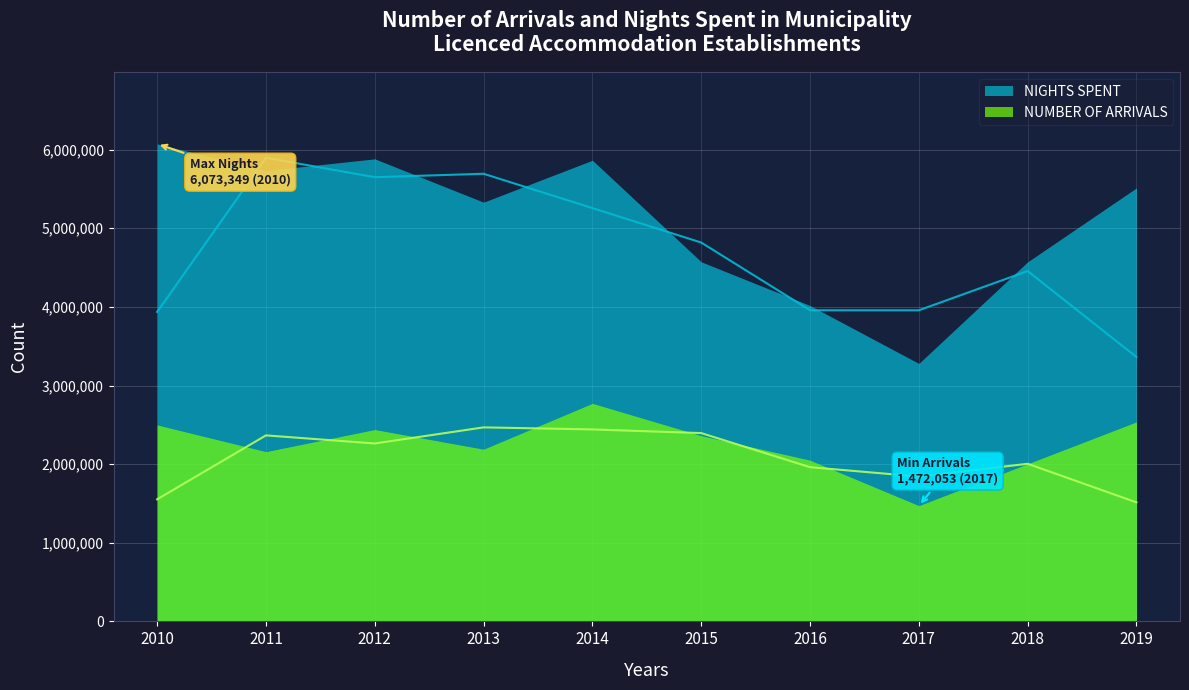

What is the total value across all series at 2012?

8322500